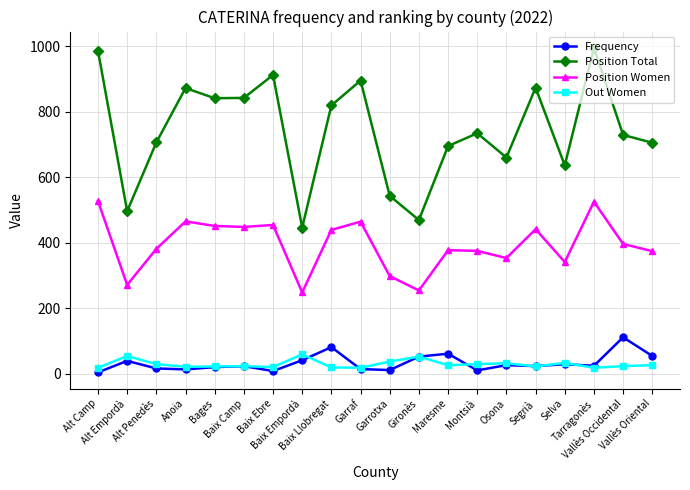

True or false: Position Women and Out Women cross at least once.

False